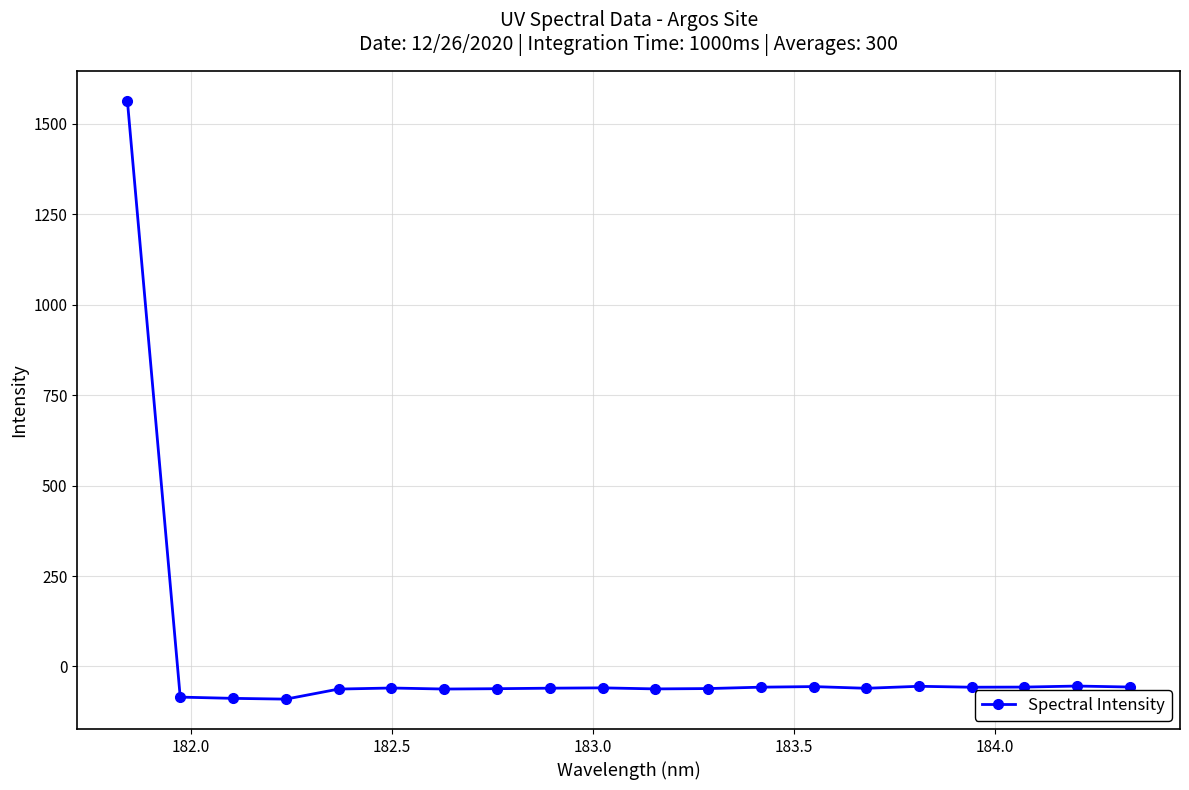

True or false: the data has more than 1 interior local peaks.

True